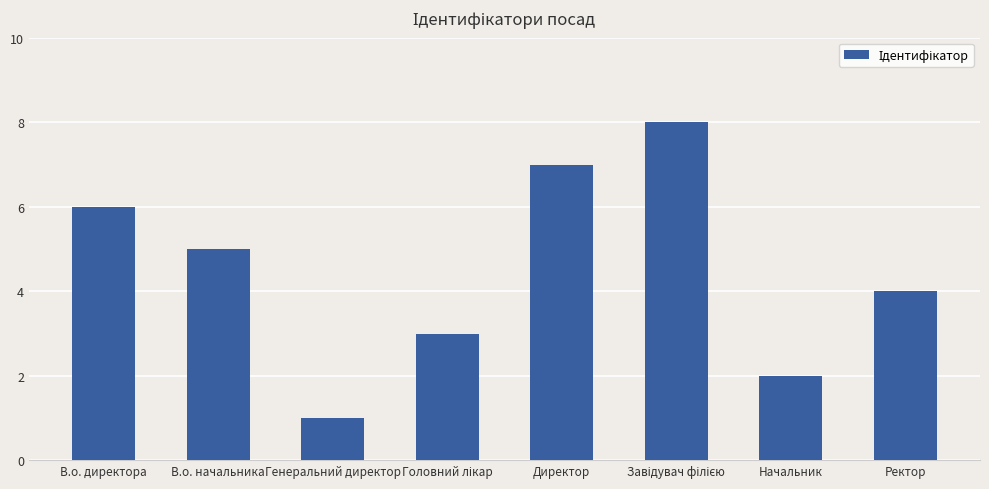

What is the difference between the second highest and second lowest values?

5